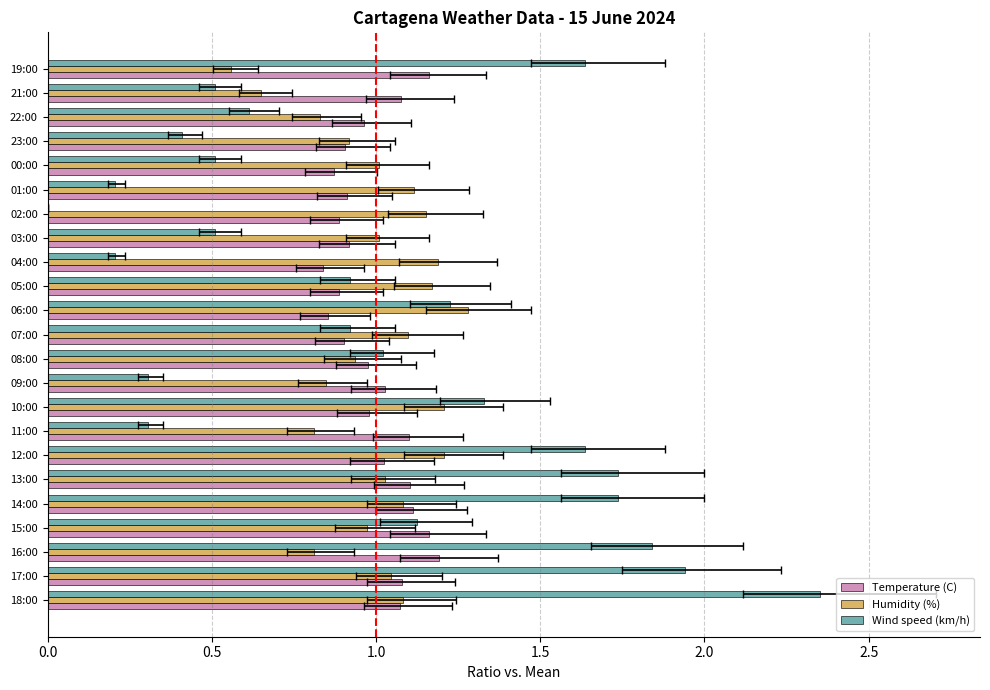

What position from the left is 09:00?

10